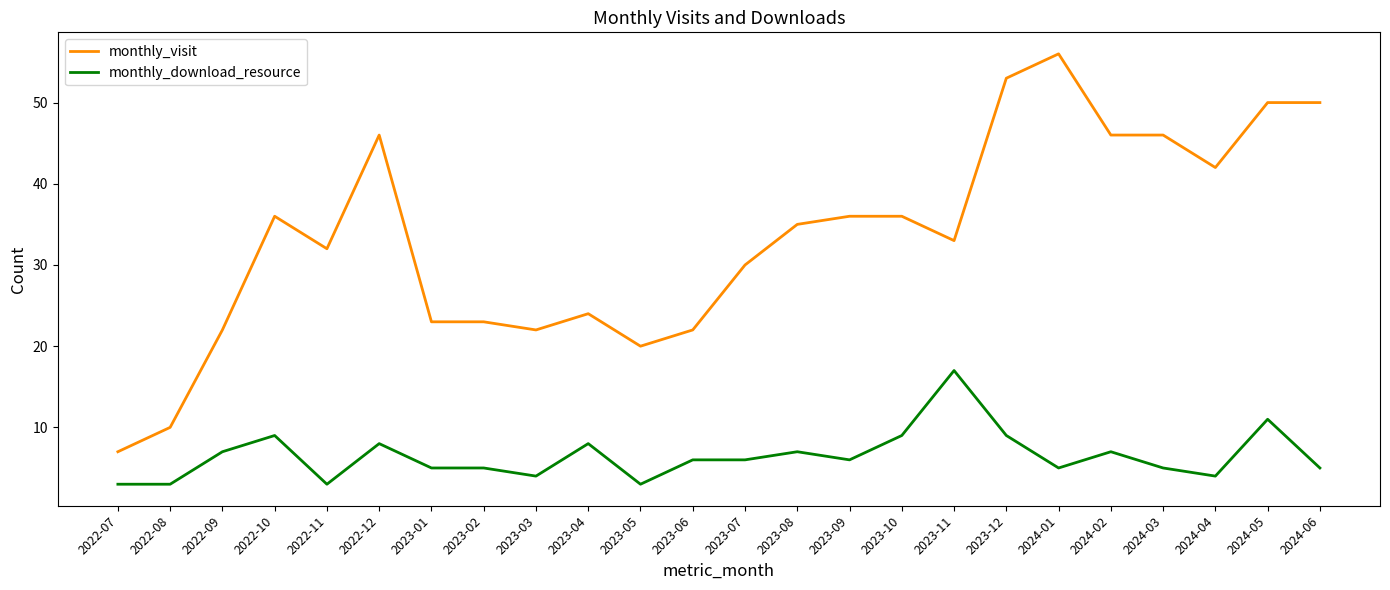

Which series changed the most between 2022-09 and 2023-08?

monthly_visit